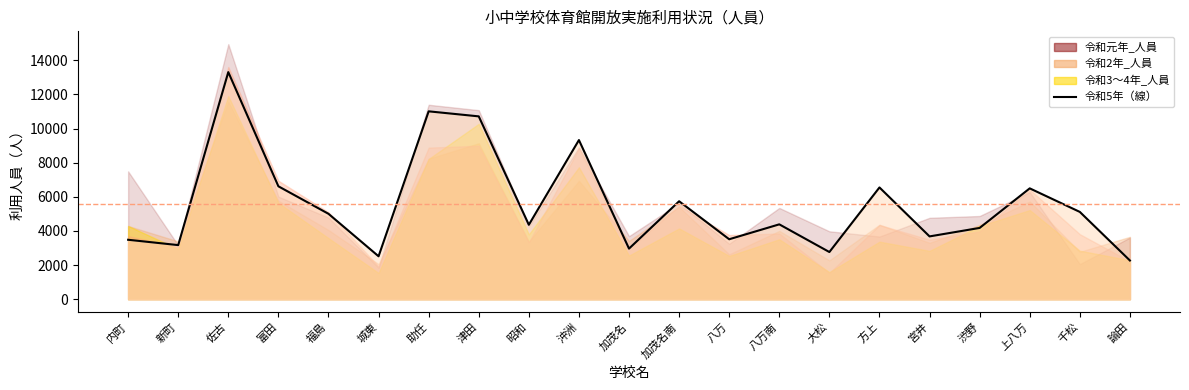

Rank the categories by value from highest to lowest.

佐古, 助任, 津田, 沖洲, 富田, 方上, 上八万, 加茂名南, 千松, 福島, 八万南, 昭和, 渋野, 宮井, 八万, 内町, 新町, 加茂名, 大松, 城東, 論田